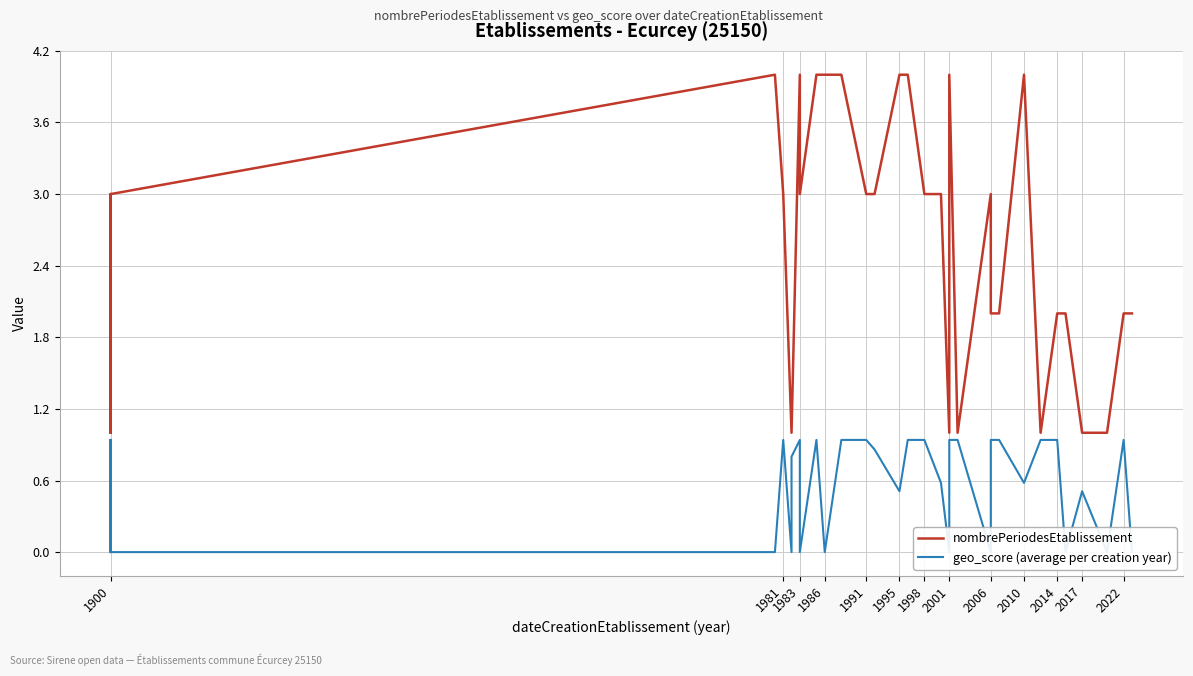

Is the value of nombrePeriodesEtablissement at 28 greater than the value of geo_score (average per creation year) at 31?

Yes